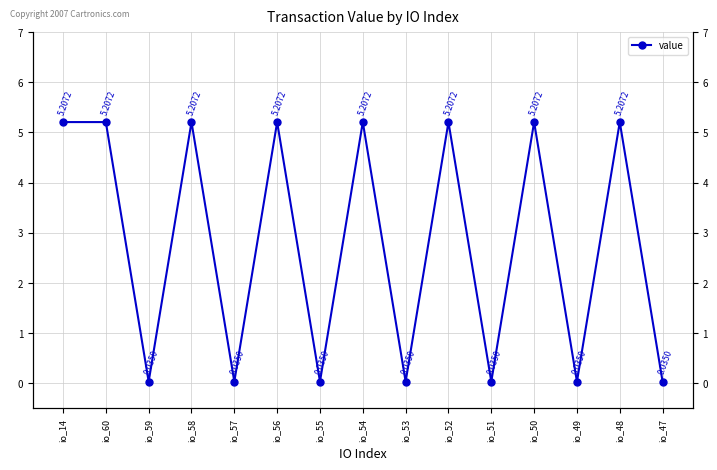

True or false: the data shows 8.5 at io_52.

False